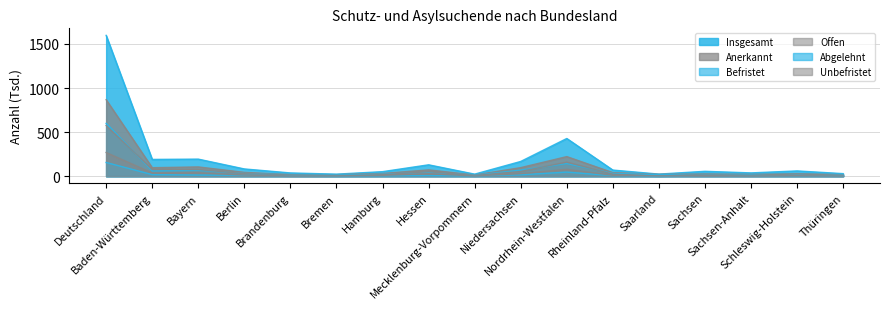

What is the difference between the maximum and minimum values in the Unbefristet series?

266.1